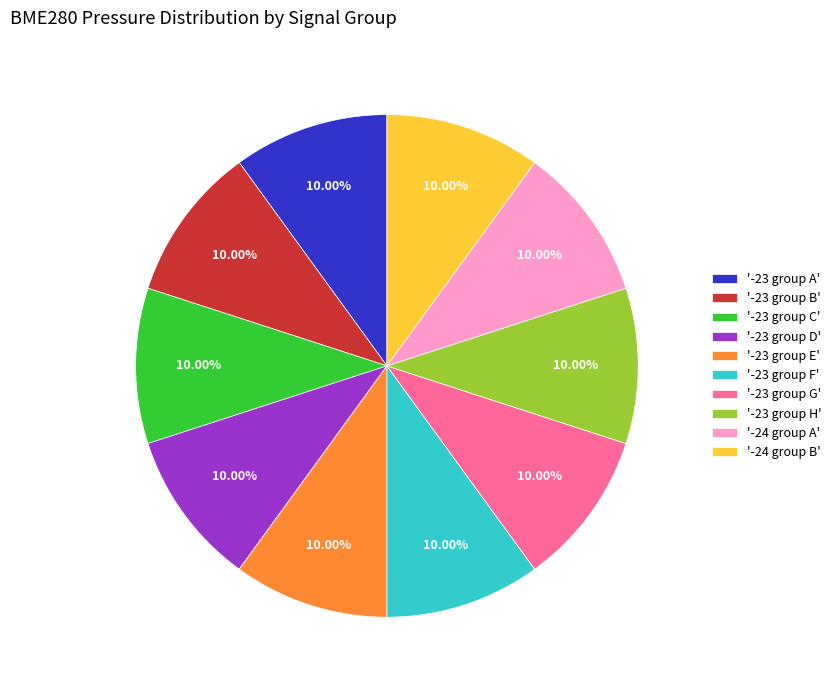

Approximately how many times larger is the value at '-23 group H' compared to '-23 group C'?

1.0